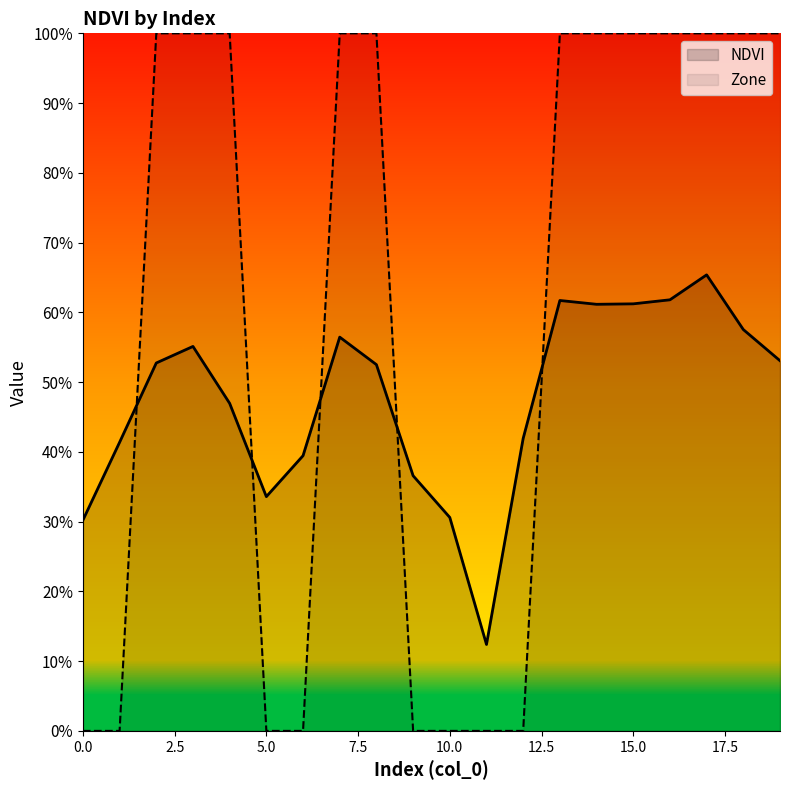

List the series in order of their overall mean, highest first.

Zone, NDVI